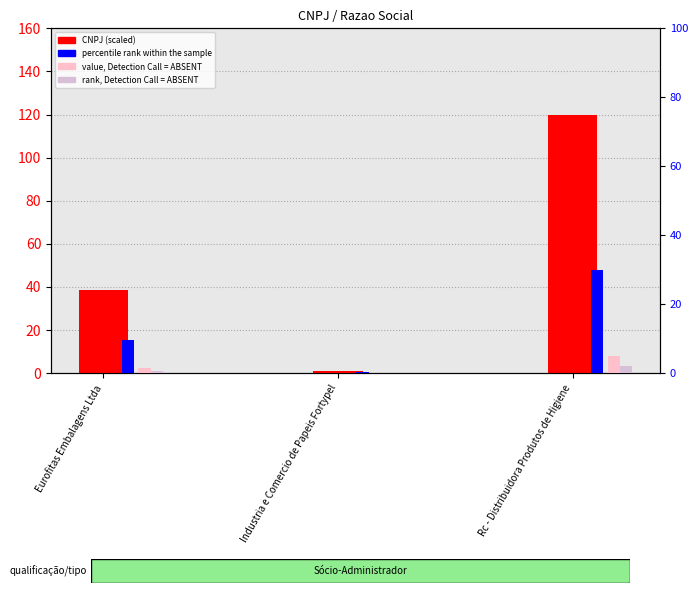

Is the value of percentile rank within the sample at Rc - Distribuidora Produtos de Higiene greater than the value of rank, Detection Call = ABSENT at Eurofitas Embalagens Ltda?

Yes